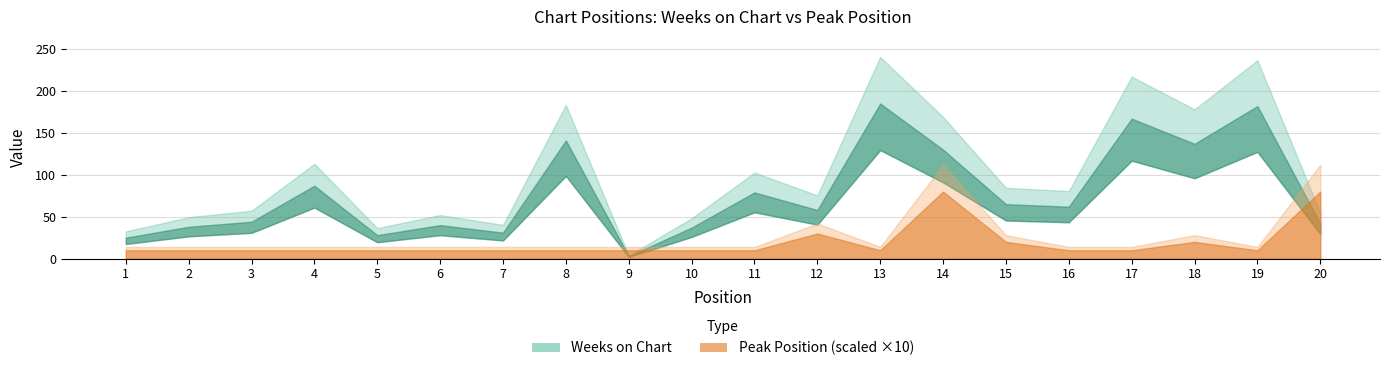

What are all the series names shown in the legend?

Weeks on Chart, Peak Position